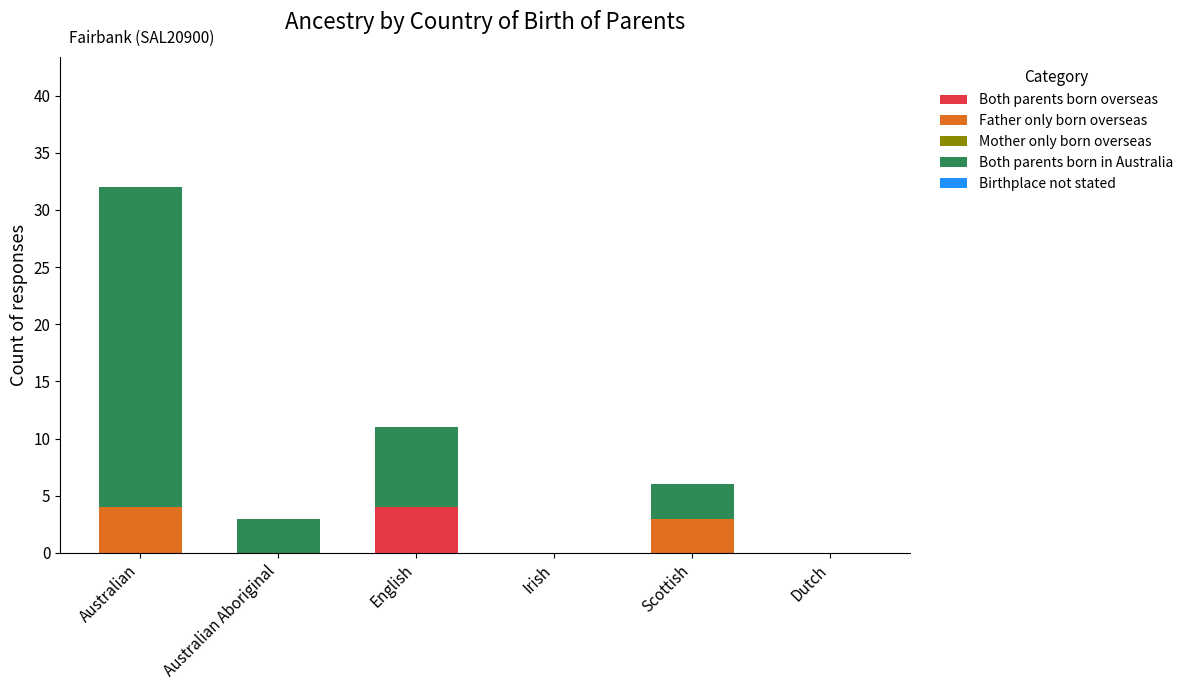

Are the bars horizontal?

No